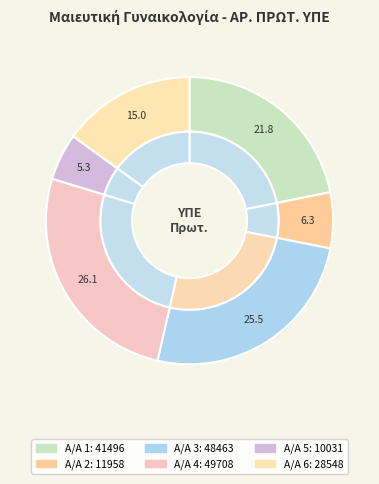

Combined, do Γεώργιος Ασημακόπουλος and Γεώργιος Χριστοδούλου account for over 50%?

No